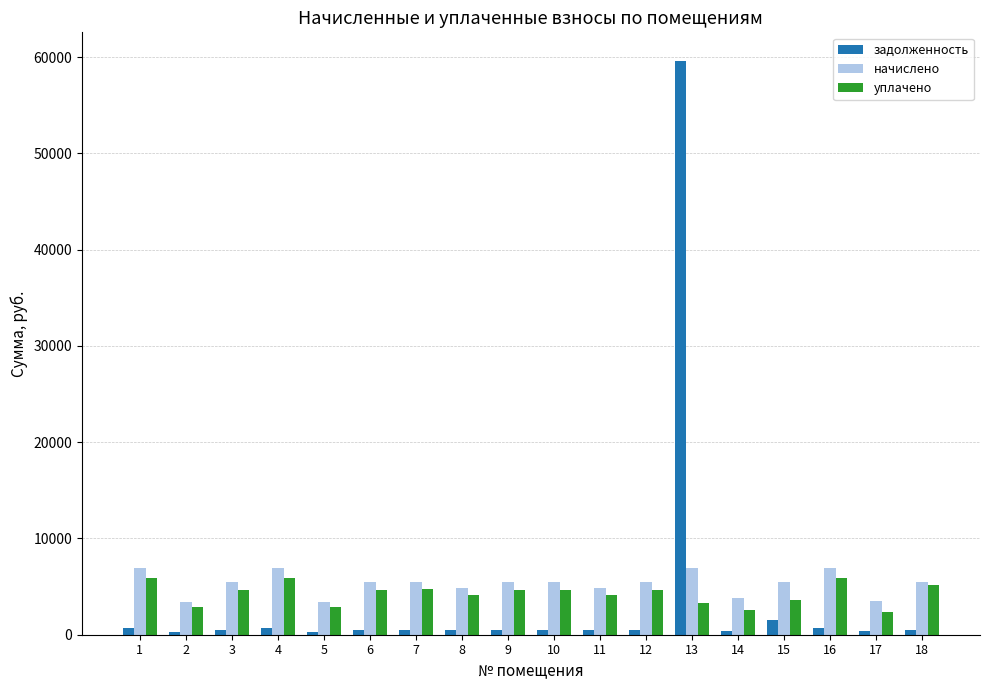

What is the minimum value shown in the chart?

321.8